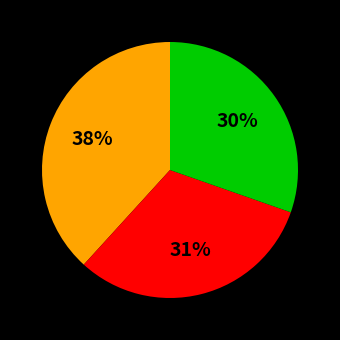

Is there any slice that represents more than half of the pie?

No